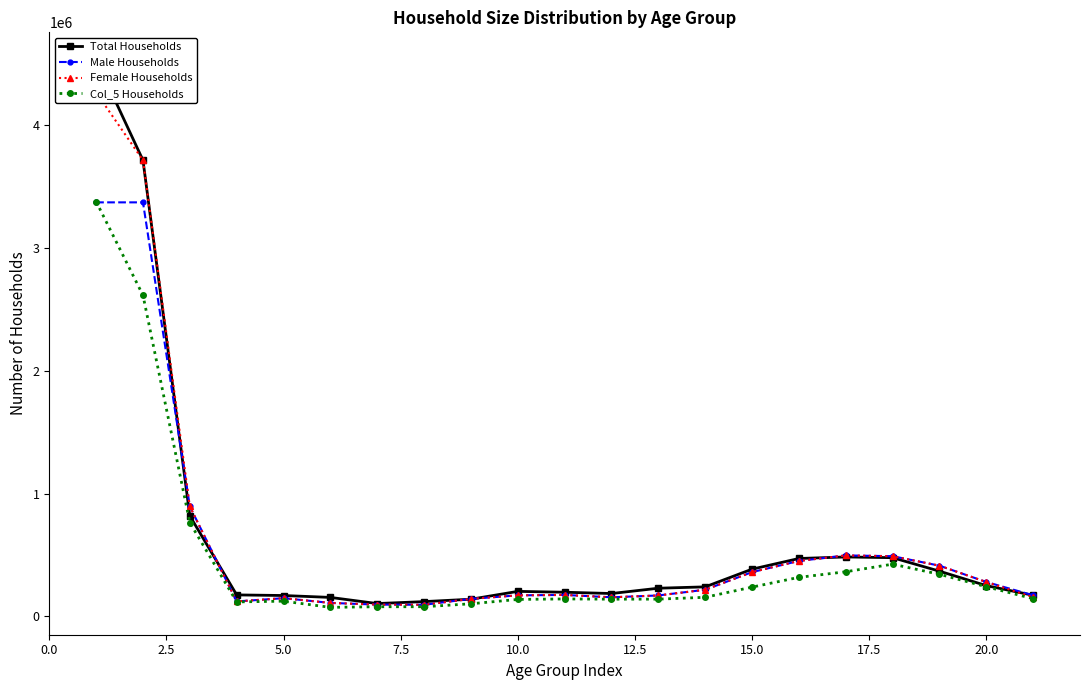

How many lines are shown in the chart?

4